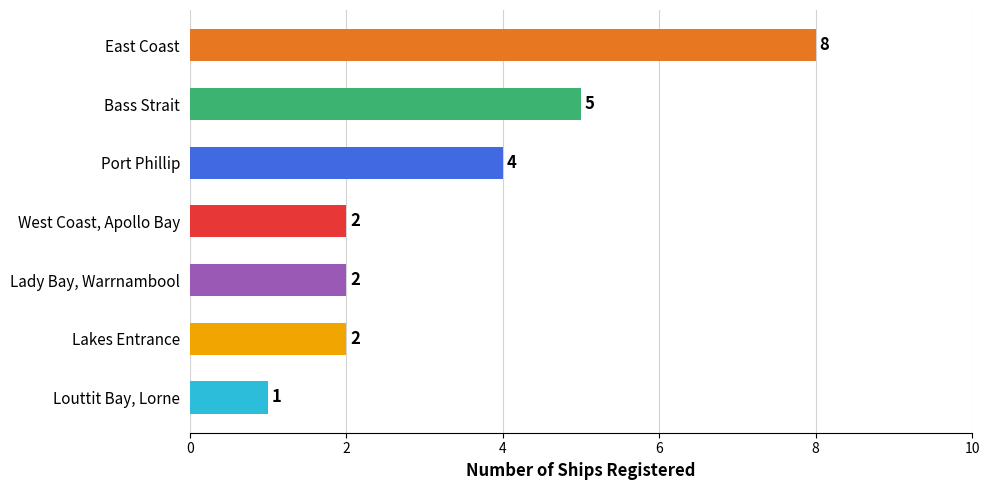

Which has a higher value, Bass Strait or Louttit Bay, Lorne?

Bass Strait